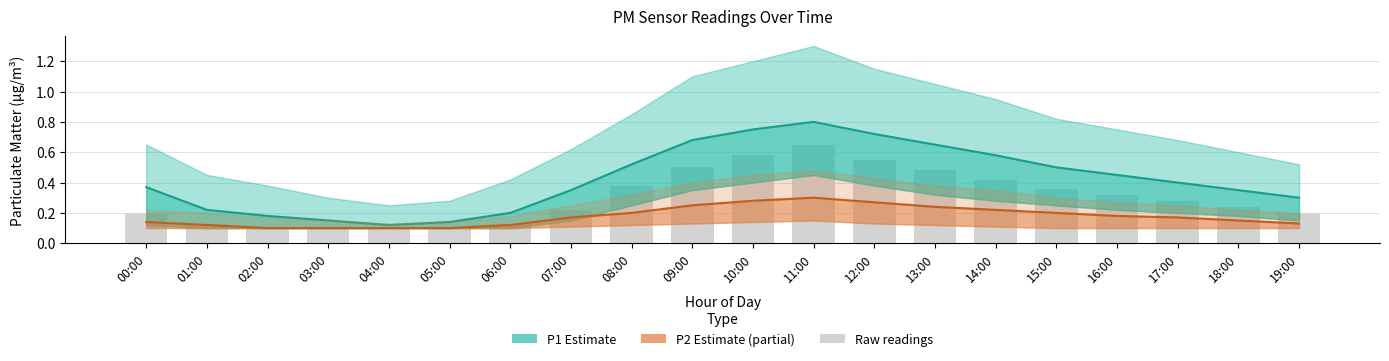

Which category has the lowest value across all series?

02:00